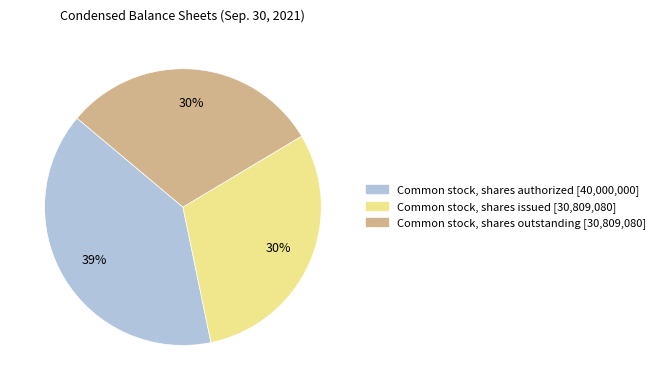

What is the largest slice in the pie chart?

Common stock, shares authorized